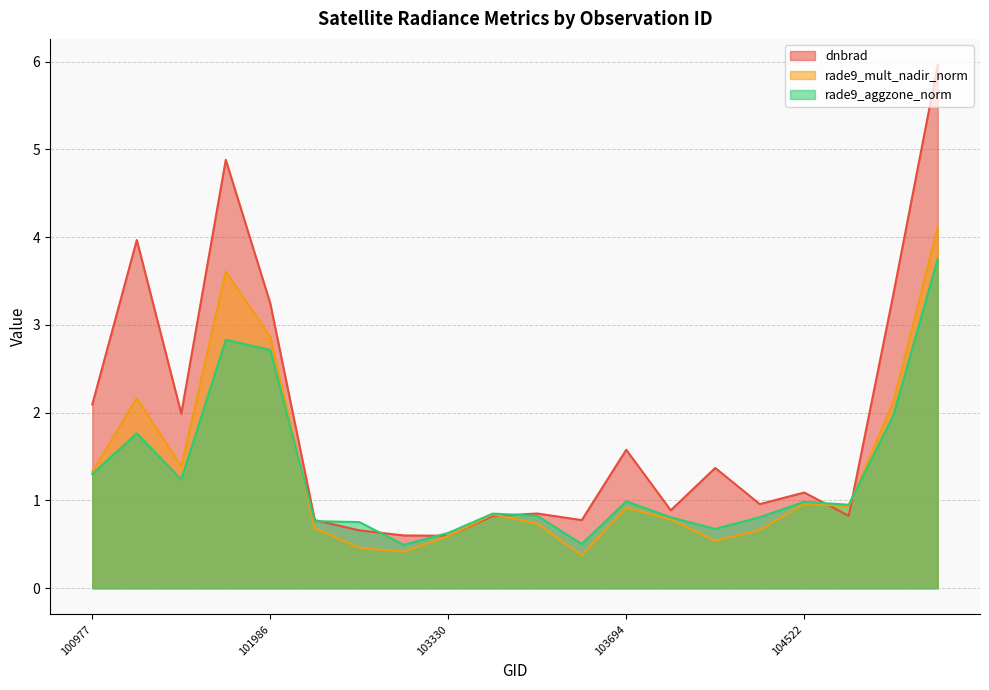

True or false: rade9_mult_nadir_norm and dnbrad cross at least once.

True